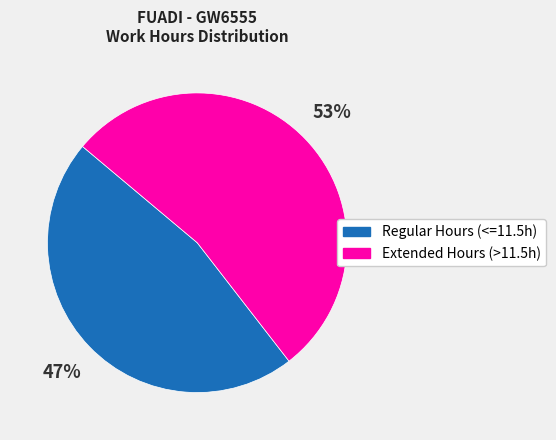

To the nearest percent, what is the average slice percentage?

50%